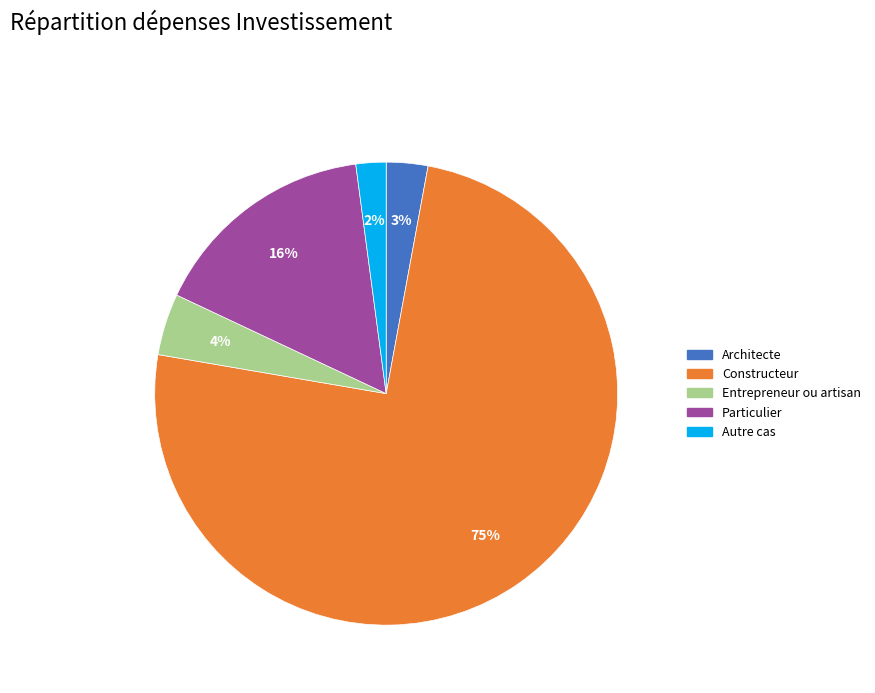

What is the majority slice?

Constructeur